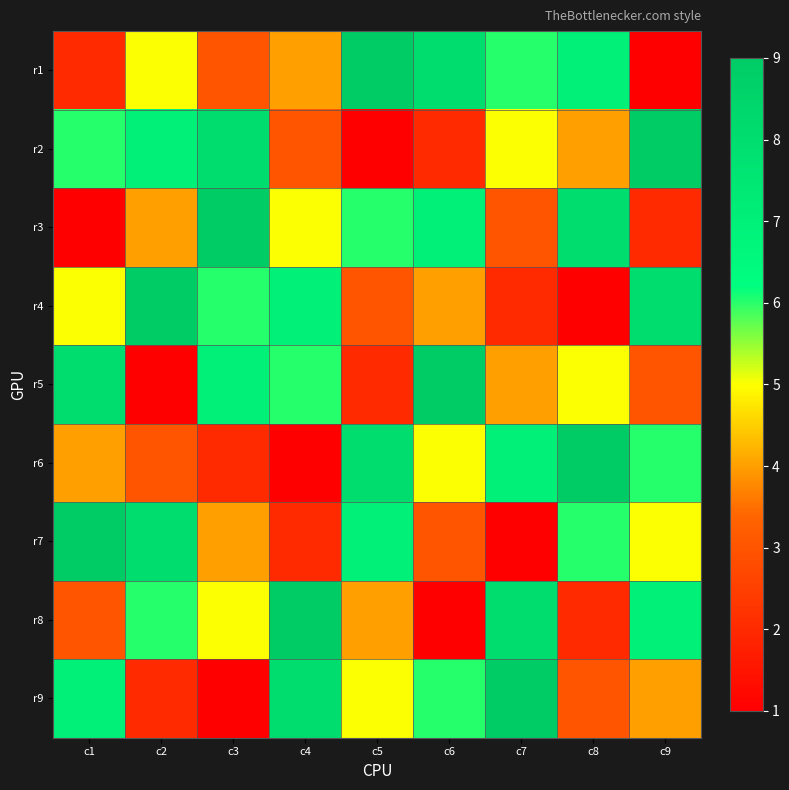

Rank the series by their maximum value, from lowest to highest.

r1, r2, r3, r4, r5, r6, r7, r8, r9